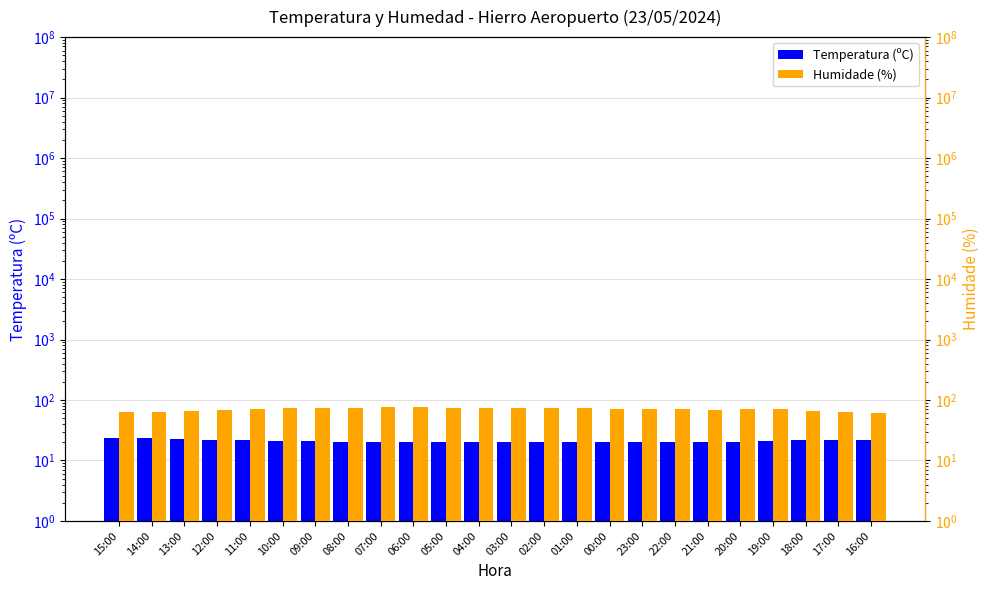

Which series has the widest spread of values?

Humidade (%)